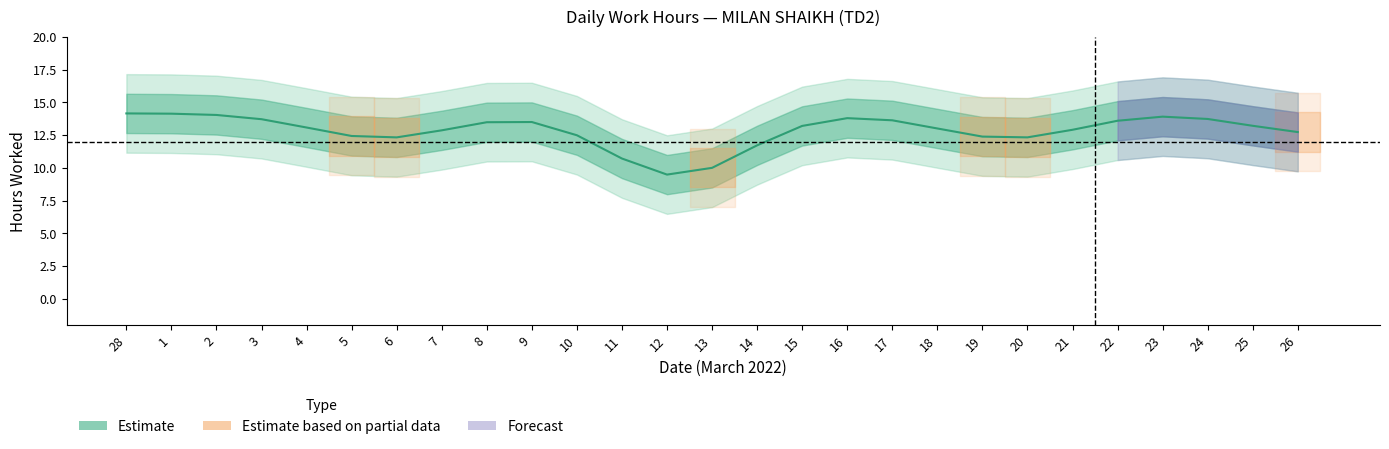

How many lines are shown in the chart?

1